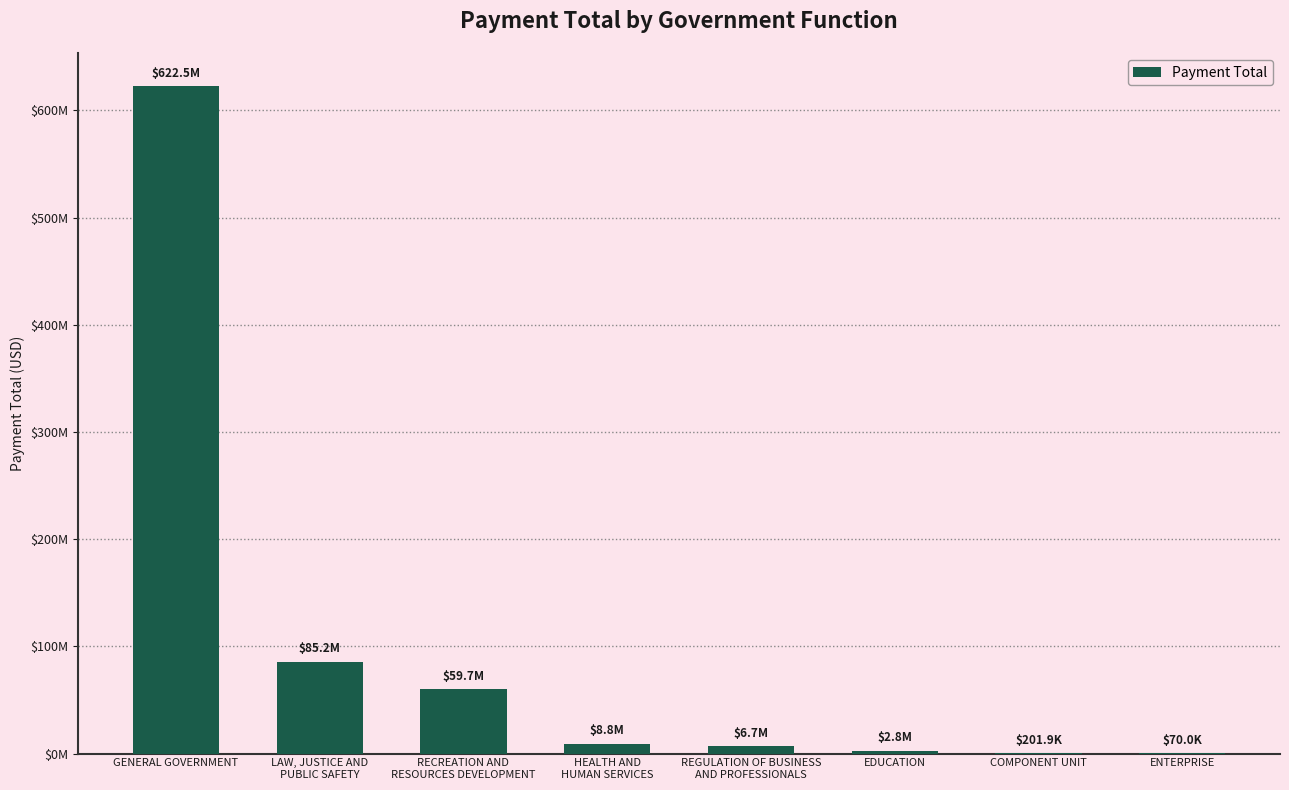

List the labels in order of value, largest first.

GENERAL GOVERNMENT, LAW, JUSTICE AND
PUBLIC SAFETY, RECREATION AND
RESOURCES DEVELOPMENT, HEALTH AND
HUMAN SERVICES, REGULATION OF BUSINESS
AND PROFESSIONALS, EDUCATION, COMPONENT UNIT, ENTERPRISE